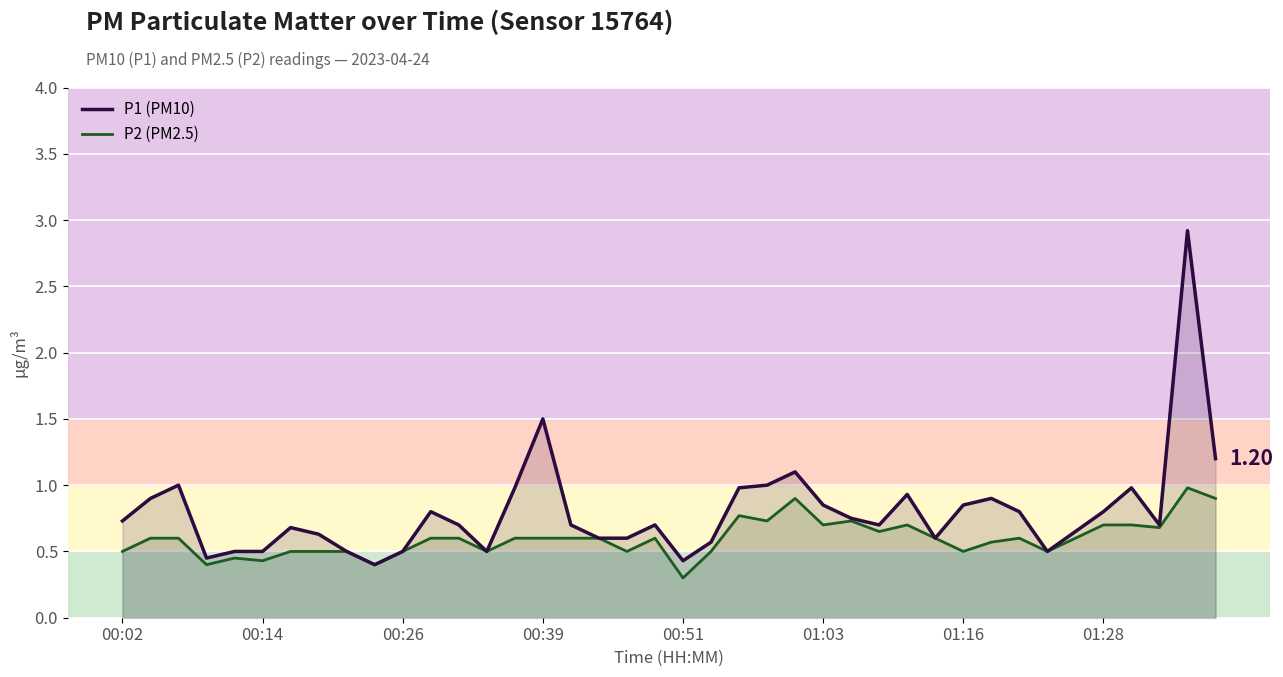

What is the total value across all series at 27?

1.4